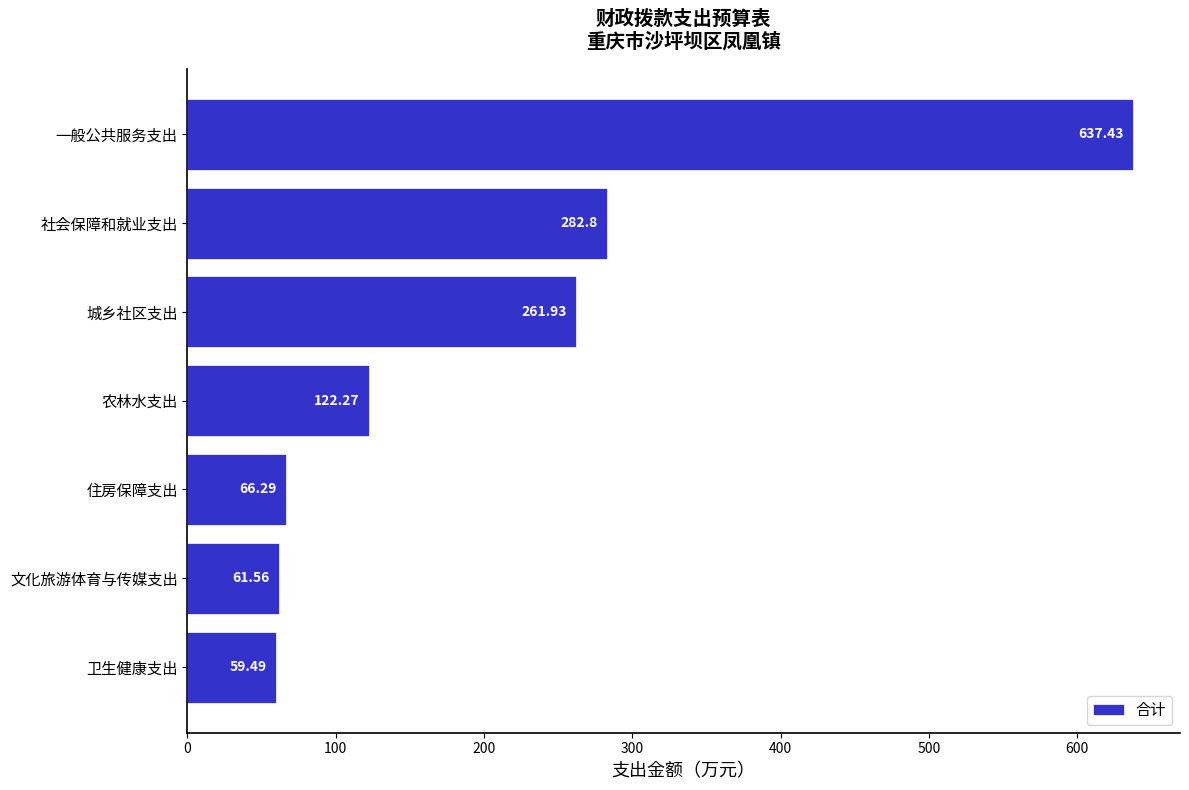

What is the change in value from 城乡社区支出 to 一般公共服务支出?

+375.5